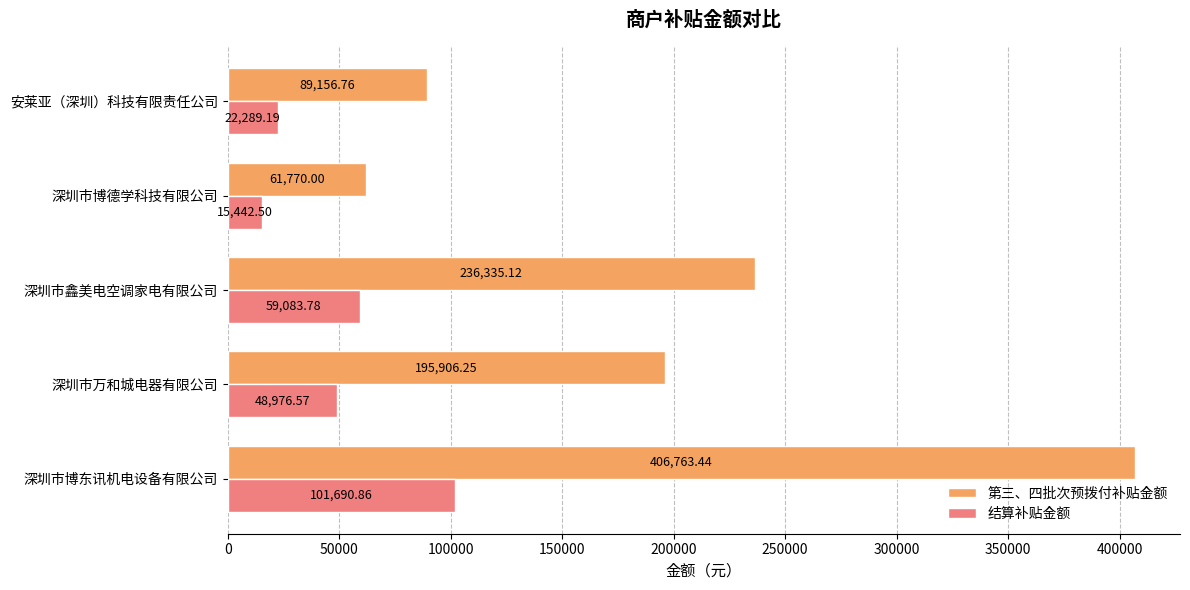

Rank the series at 深圳市万和城电器有限公司 from lowest to highest value.

结算补贴金额, 第三、四批次预拨付补贴金额